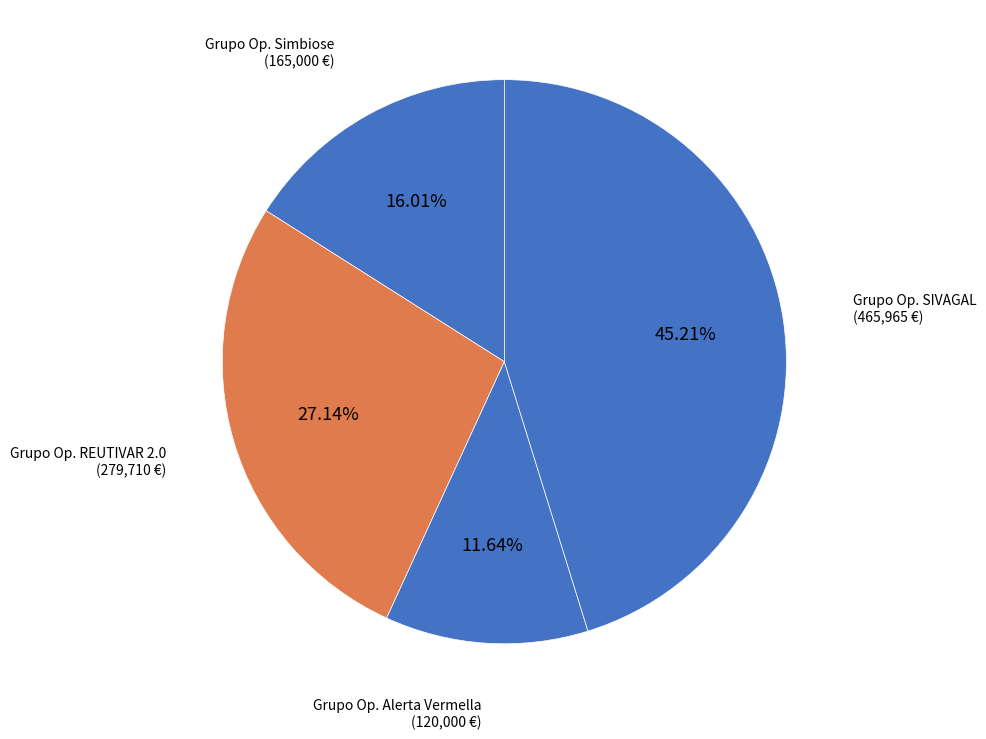

Is there a majority slice in this chart?

No